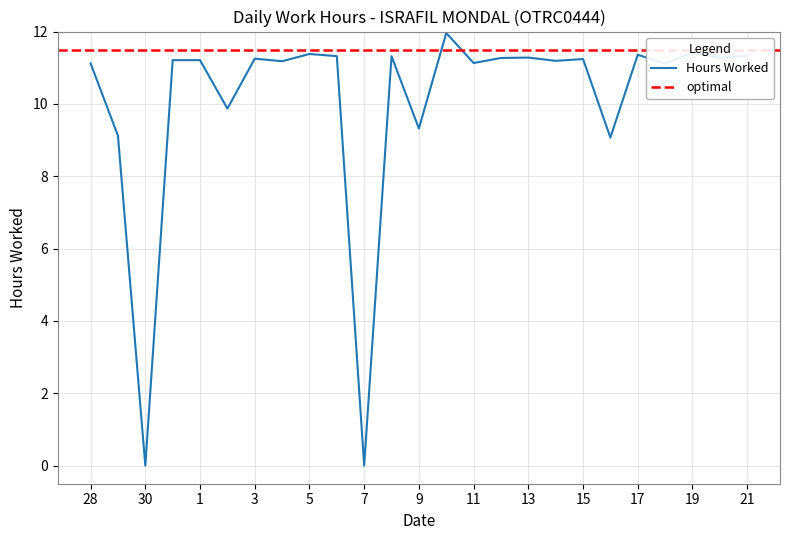

Does the chart have visible grid lines?

Yes